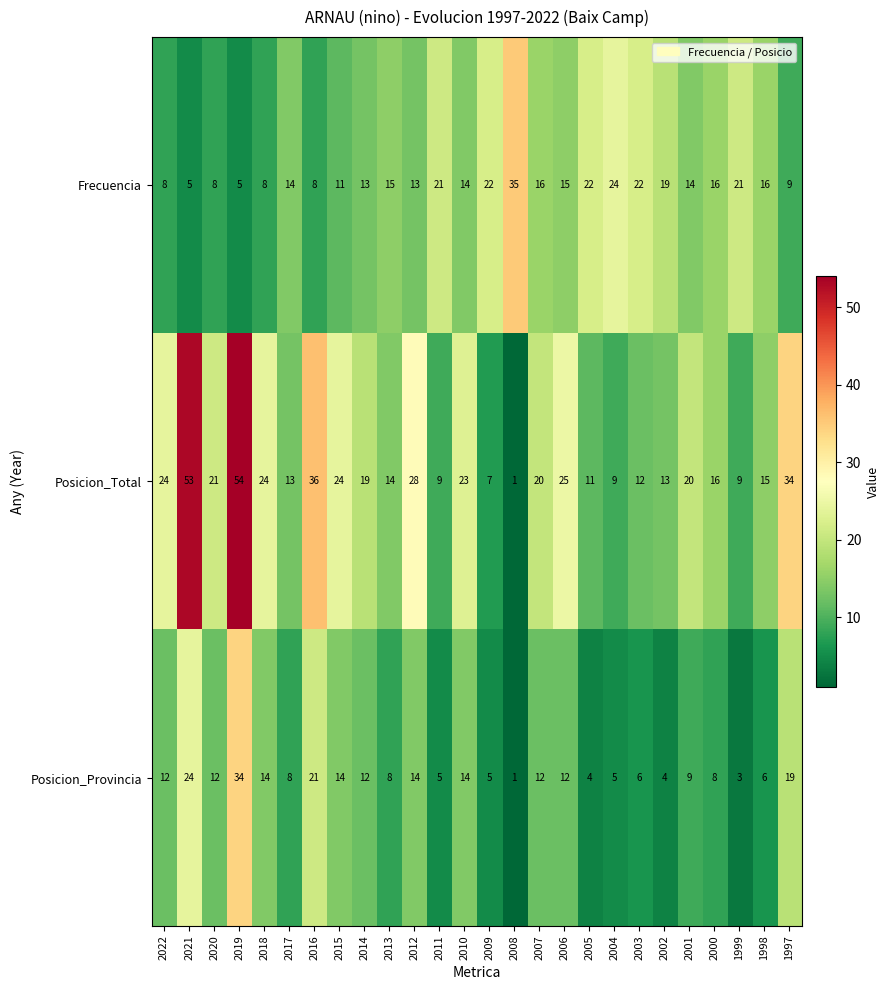

Where does the Posicion_Total series first go above 20?

2022